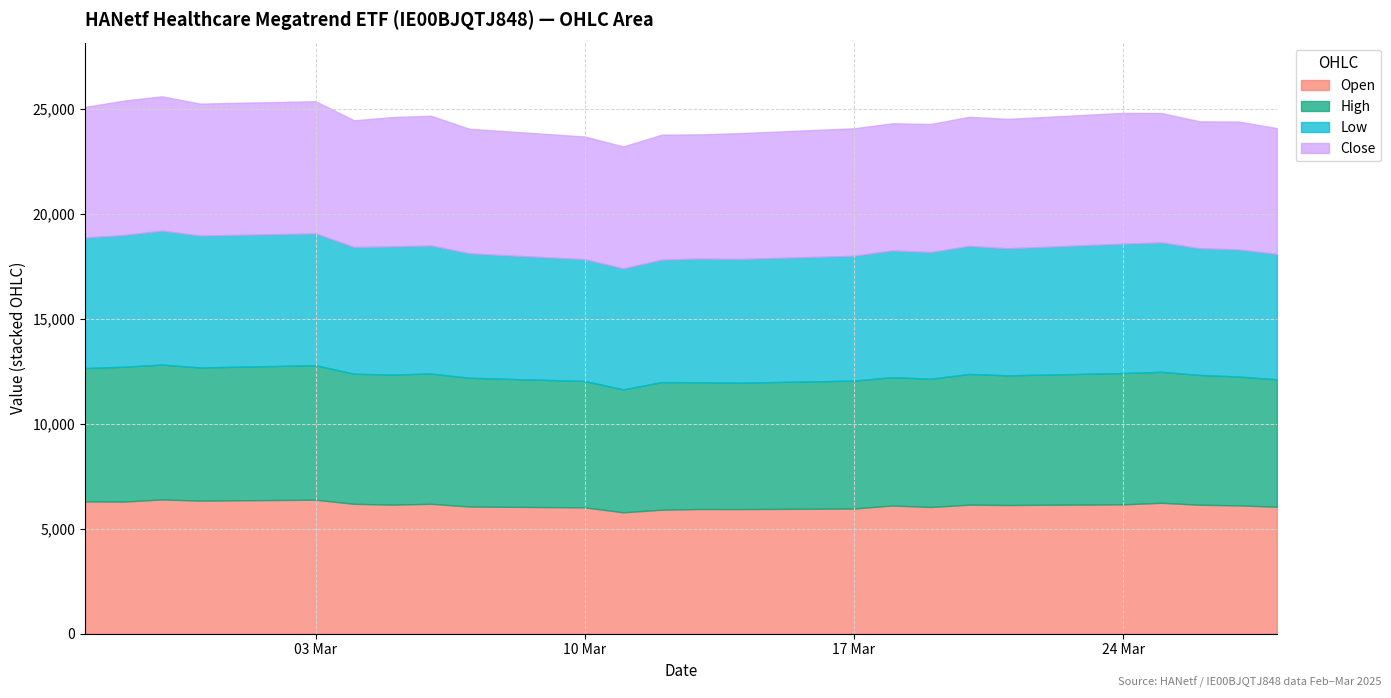

What is the minimum value for Open?

5787